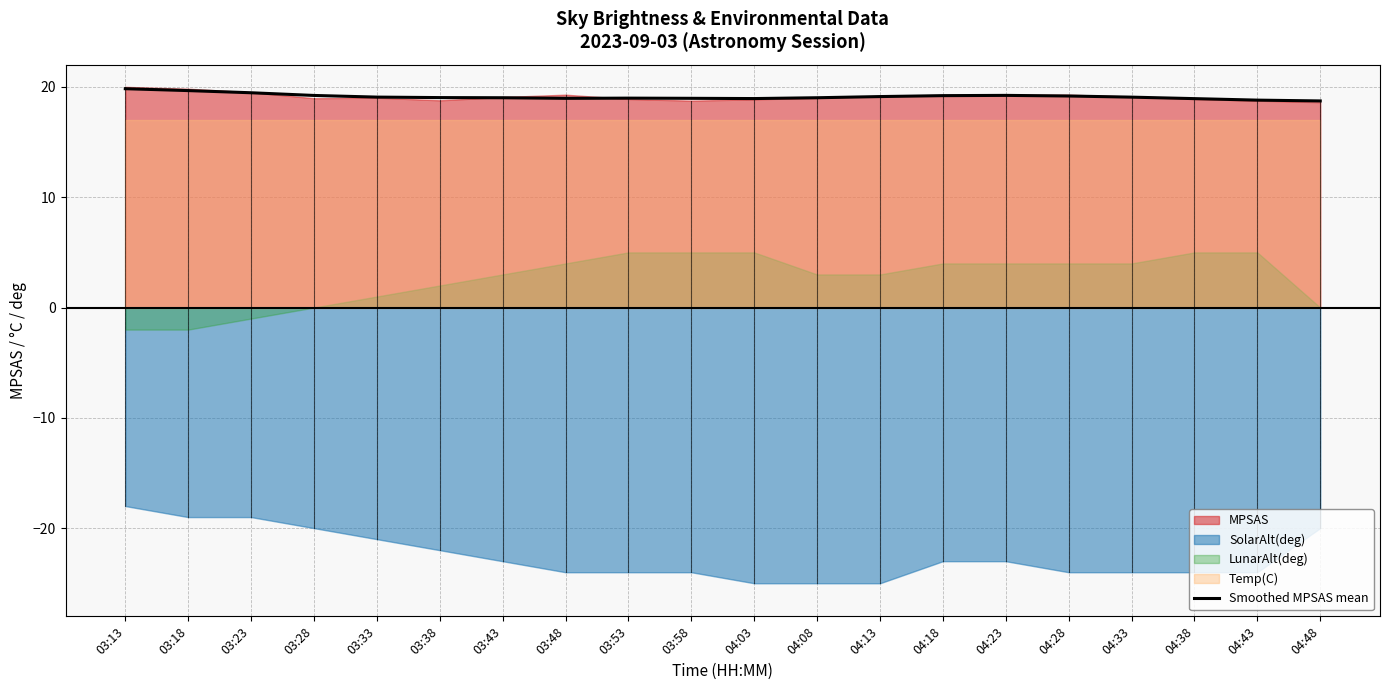

What is the change in value from 04:28 to 04:38?

-0.2